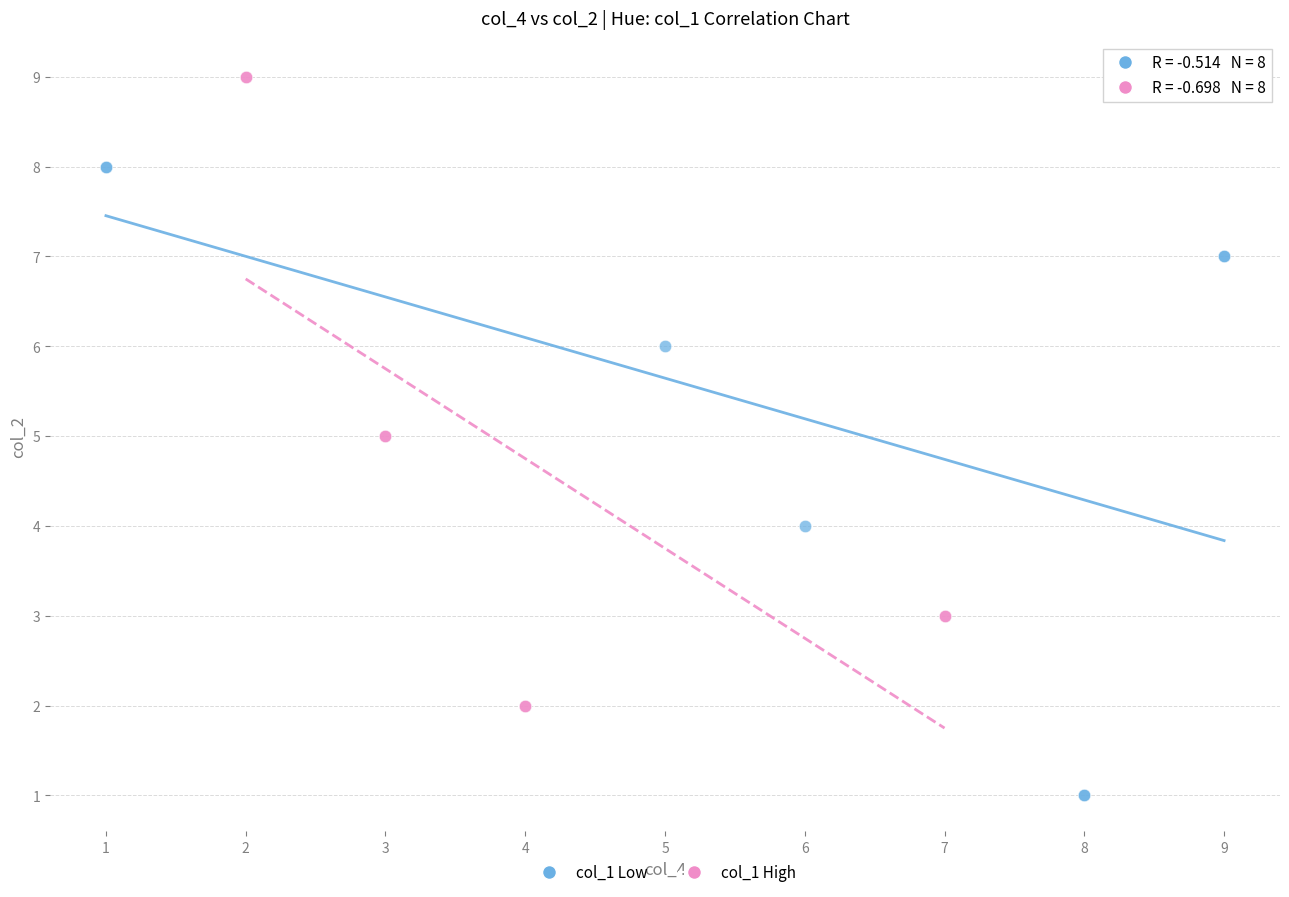

Which series reaches the maximum Y coordinate?

col_1 High